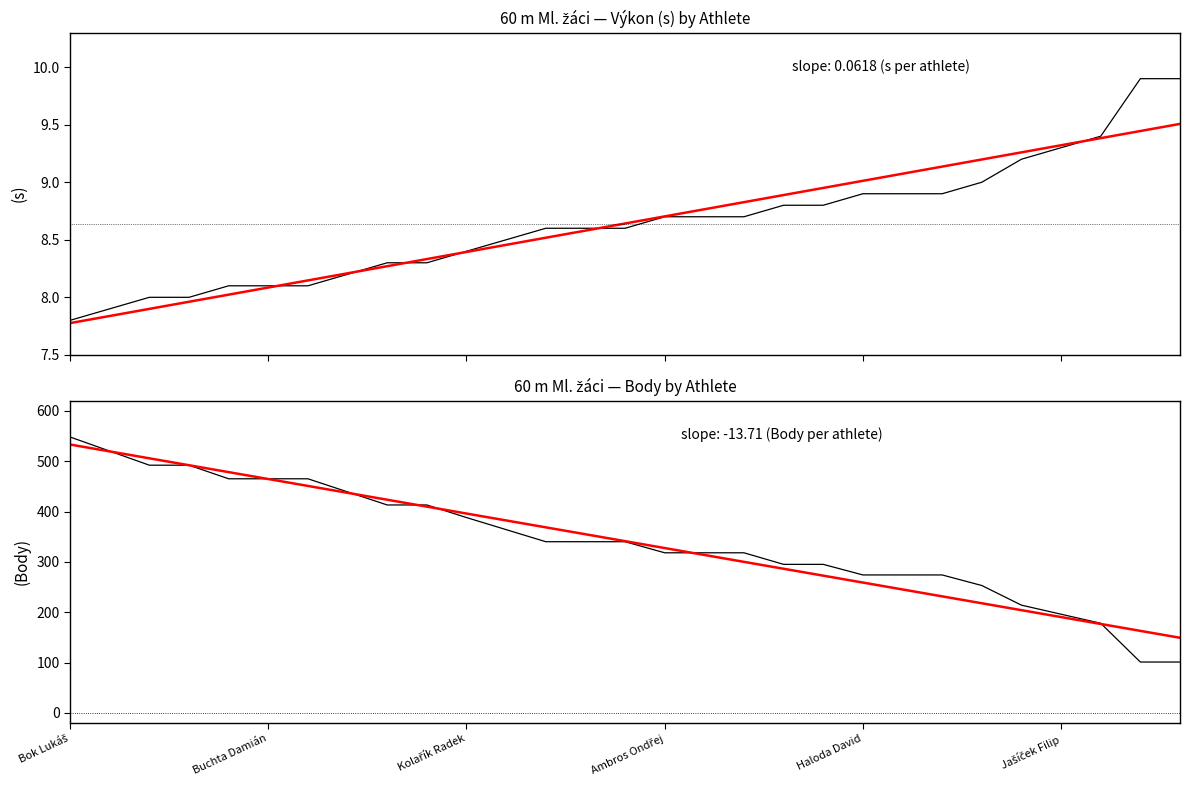

What is the average value of the Výkon series?

8.6